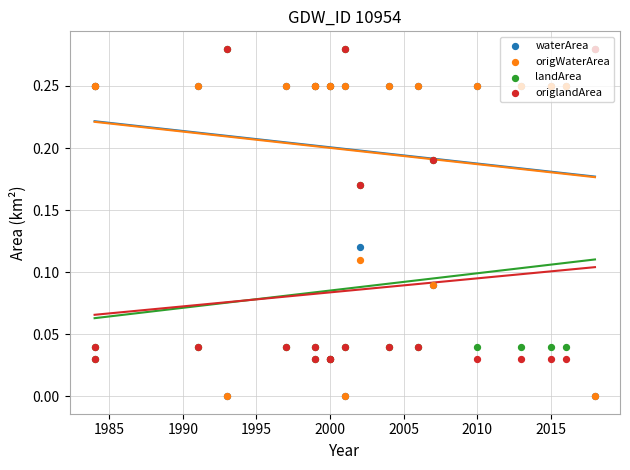

Which series has the largest total across all categories?

waterArea